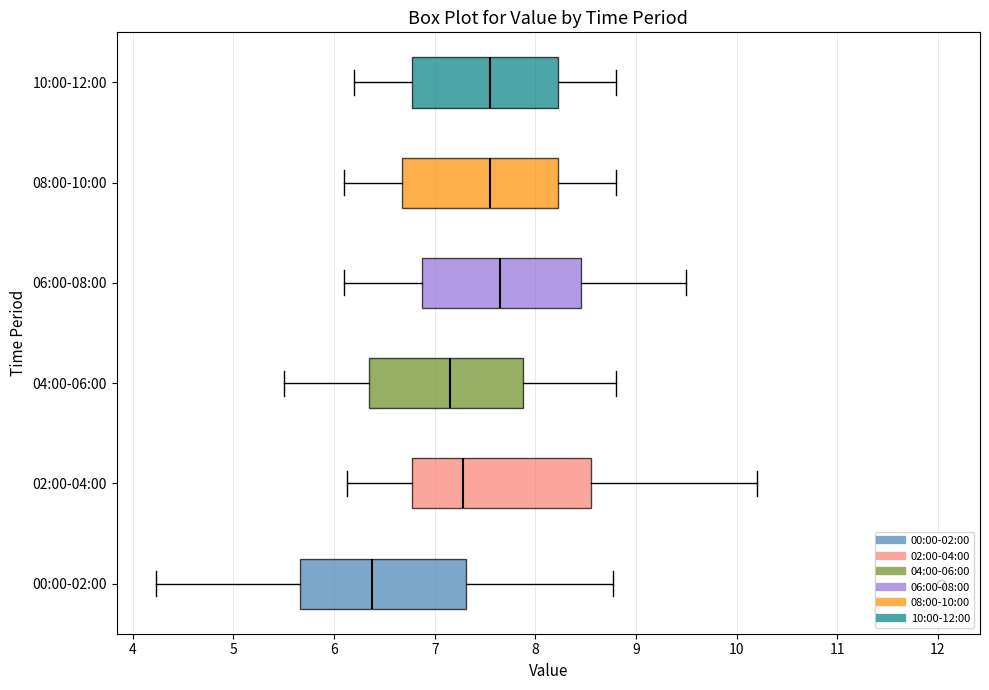

Which box's median line is the furthest to the left?

00:00-02:00